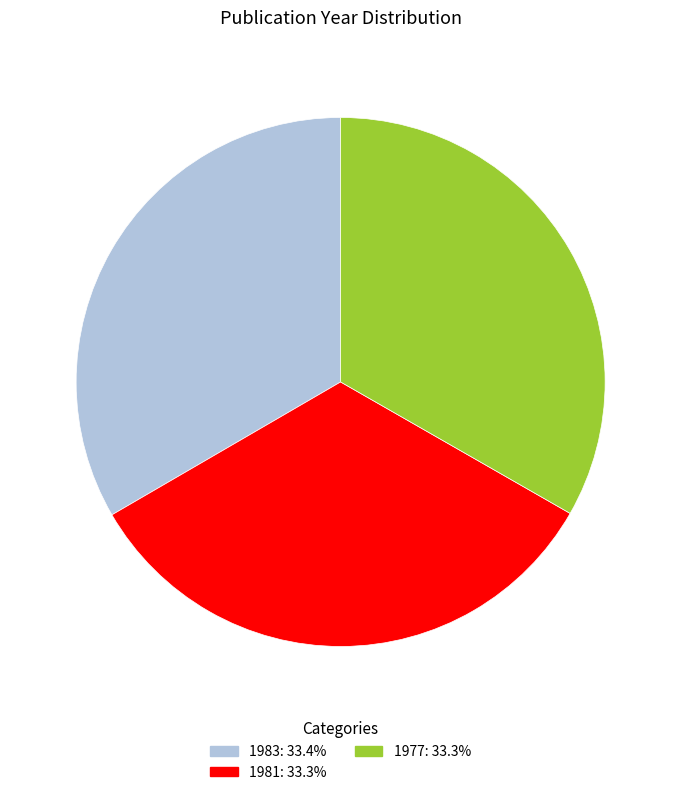

Is there any slice that represents more than half of the pie?

No